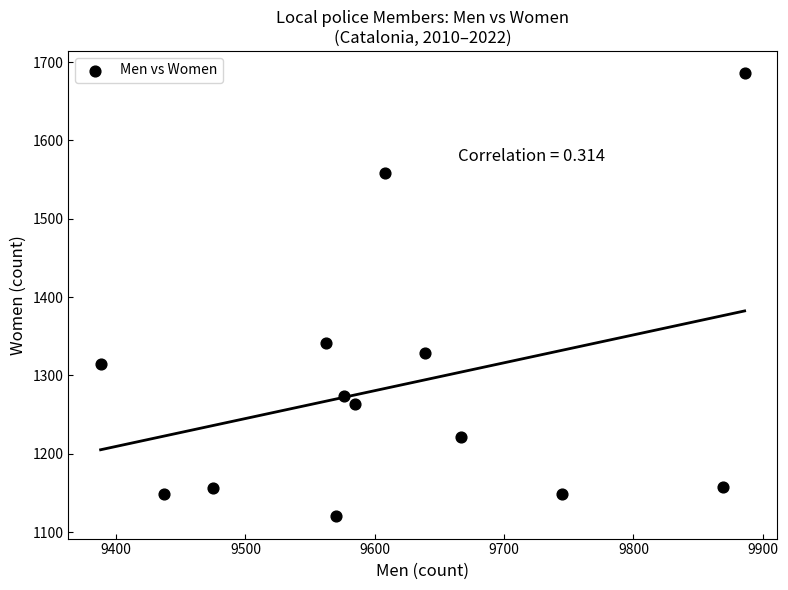

What is the range of Y values (max minus min)?

566